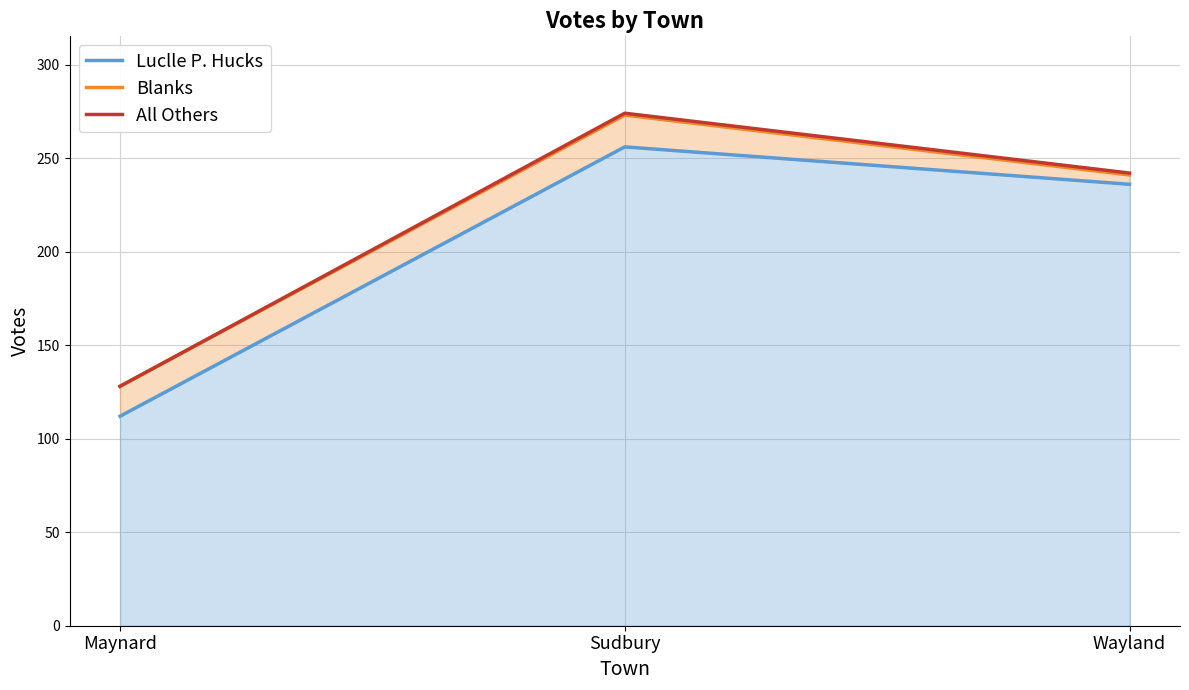

The value of Blanks at Sudbury is 273. True or false?

True